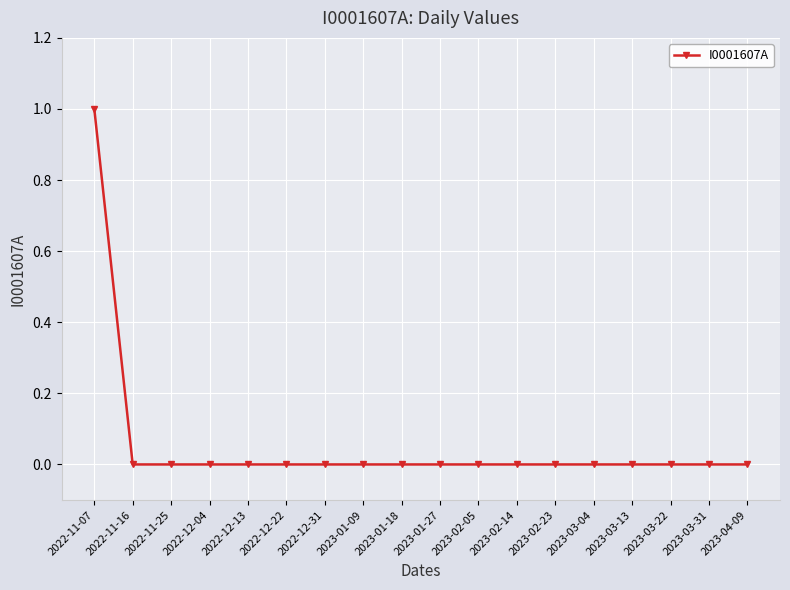

What is the label of the 5th point from the left?

2022-12-13